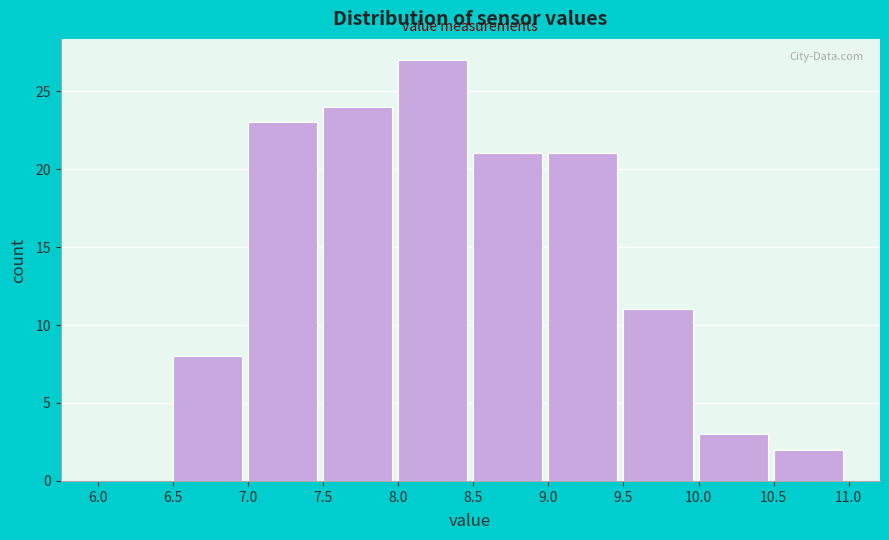

Reading left to right, list every bar in this chart as the range it spans on the x-axis followed by its height. The values are not printed on the chart, so give them approximately, as read against the axis.

6.0 to 6.5: 0
6.5 to 7.0: 8
7.0 to 7.5: 23
7.5 to 8.0: 24
8.0 to 8.5: 27
8.5 to 9.0: 21
9.0 to 9.5: 21
9.5 to 10.0: 11
10.0 to 10.5: 3
10.5 to 11.0: 2